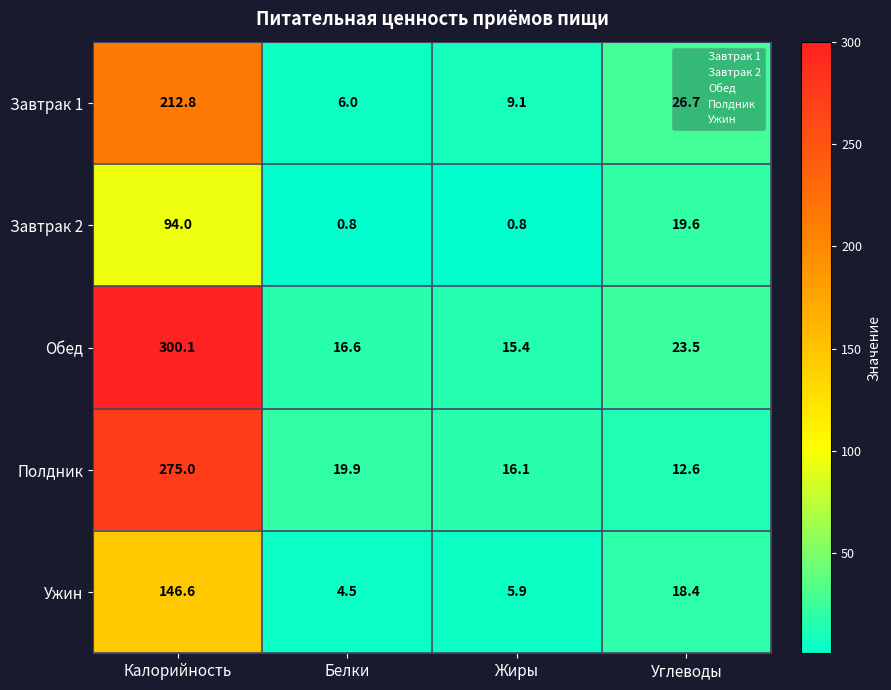

What is the maximum value shown in the chart?

300.1